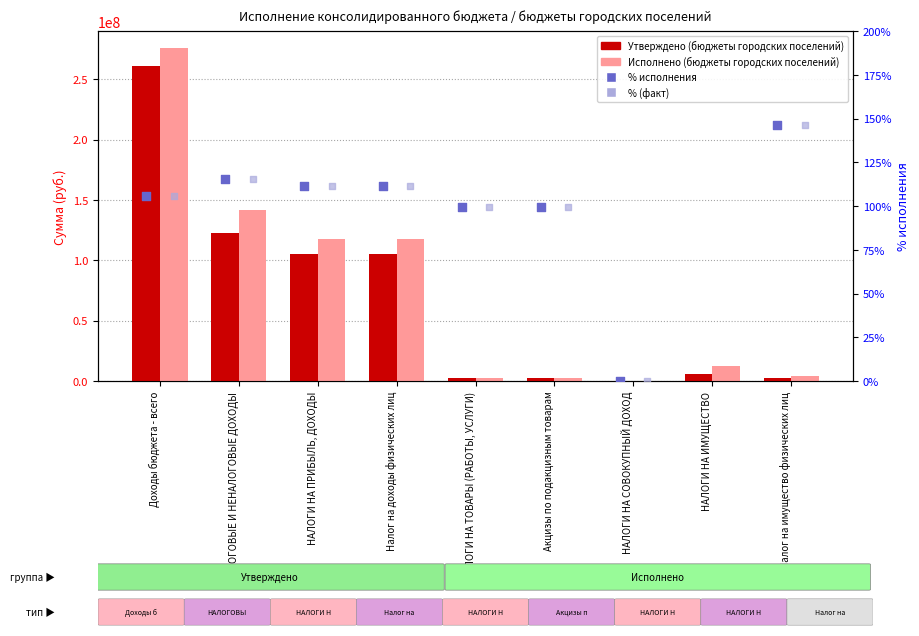

Is the value of Исполнено (бюджеты городских поселений) at Акцизы по подакцизным товарам greater than the value of Утверждено (бюджеты городских поселений) at Доходы бюджета - всего?

No